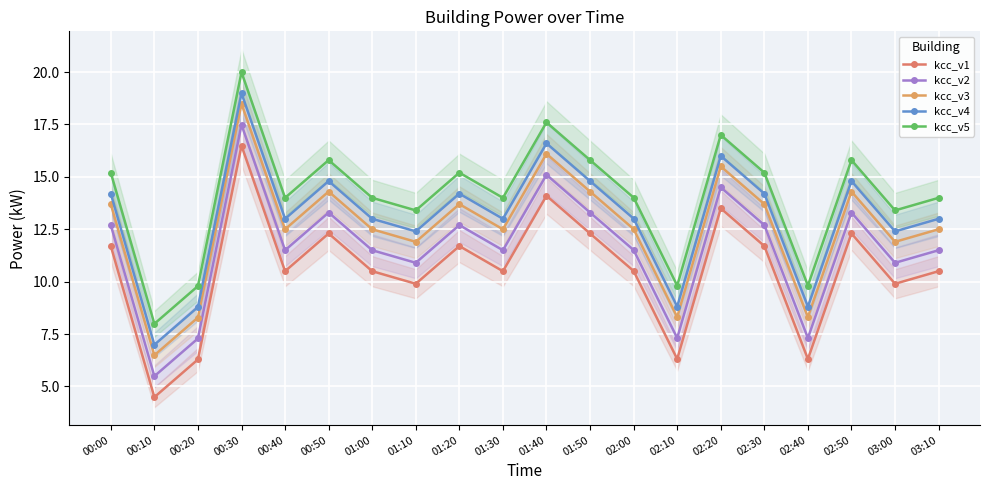

Which series has the largest total across all categories?

kcc_v5